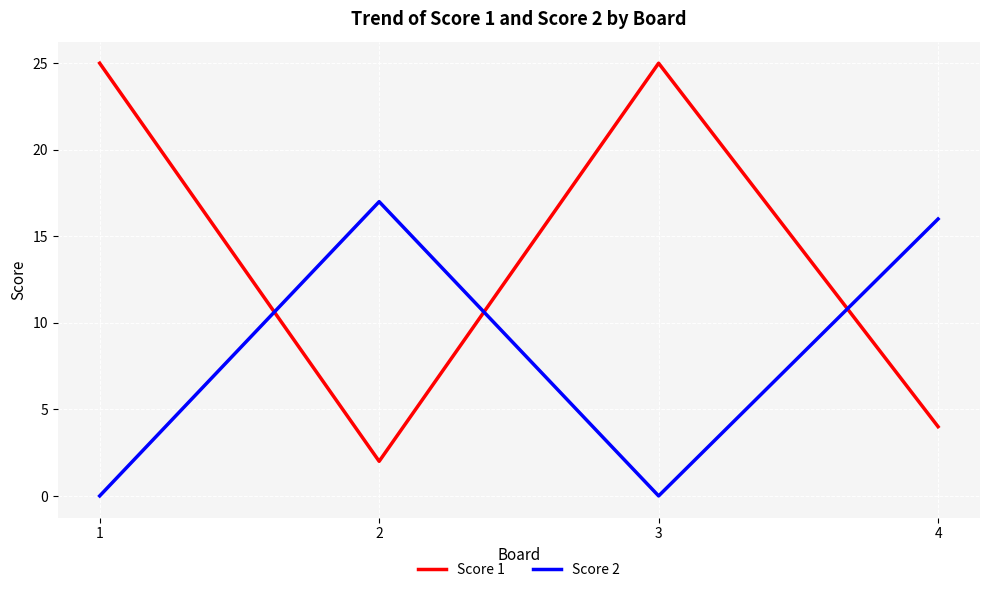

What is the highest value of the Score 1 series?

25